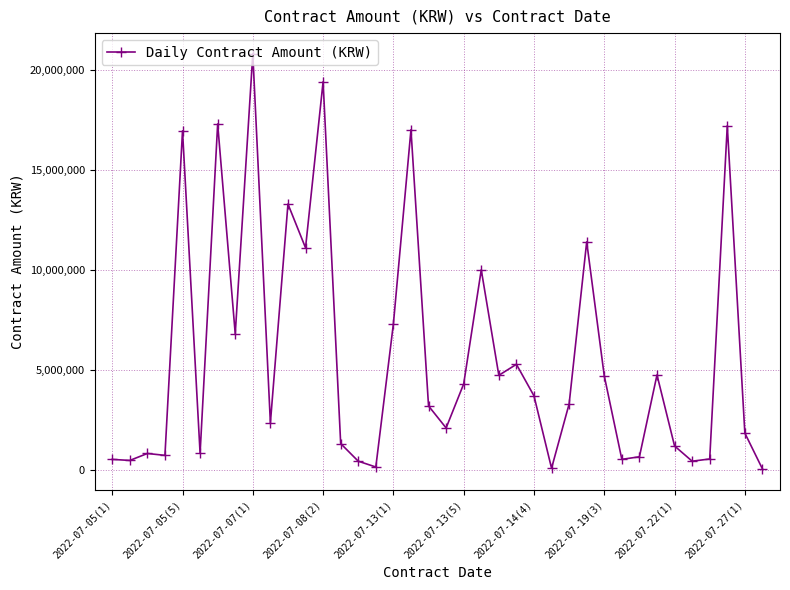

What is the greatest value displayed?

20790000